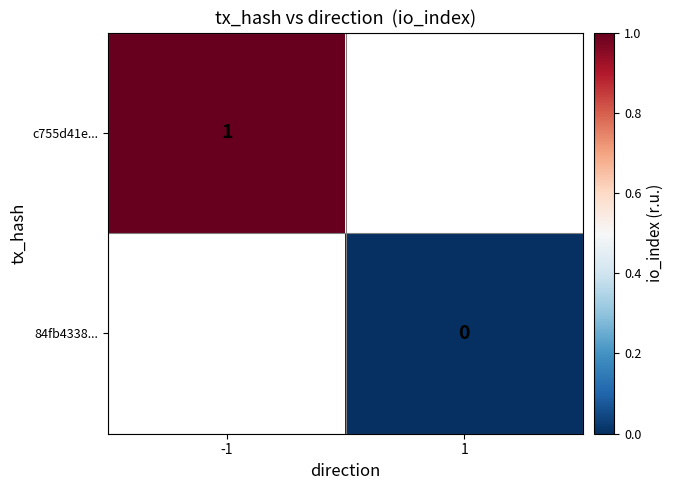

At -1, list the series in order from smallest to largest.

c755d41e..., 84fb4338...